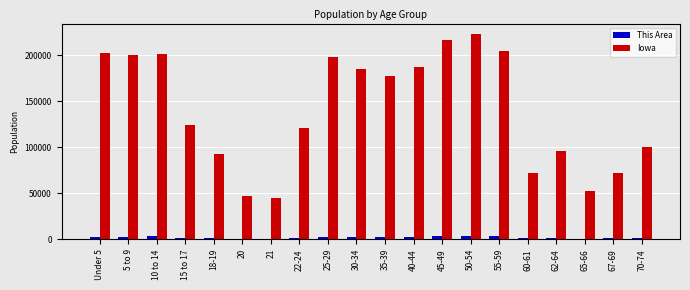

Between 5 to 9 and 22-24, which series saw the biggest shift?

Iowa